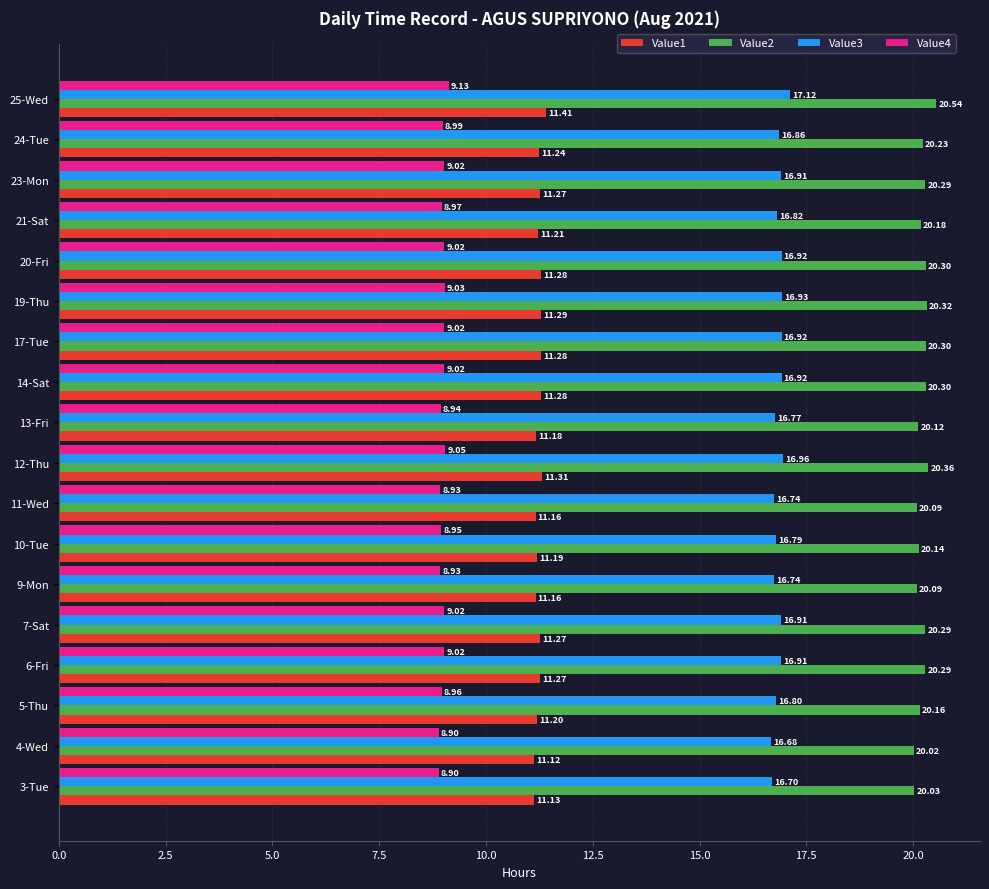

What is the sum of the Value1 values at 3-Tue and 9-Mon?

22.3